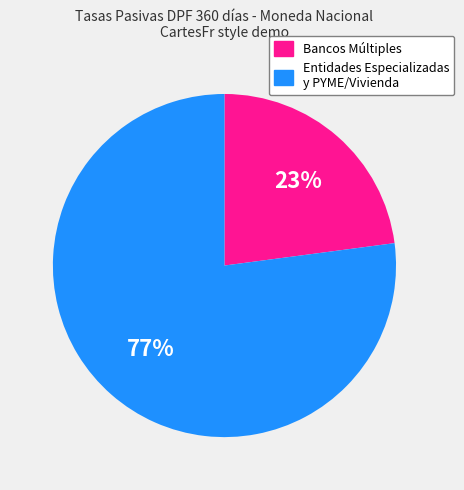

To the nearest percent, what is the average slice percentage?

50%